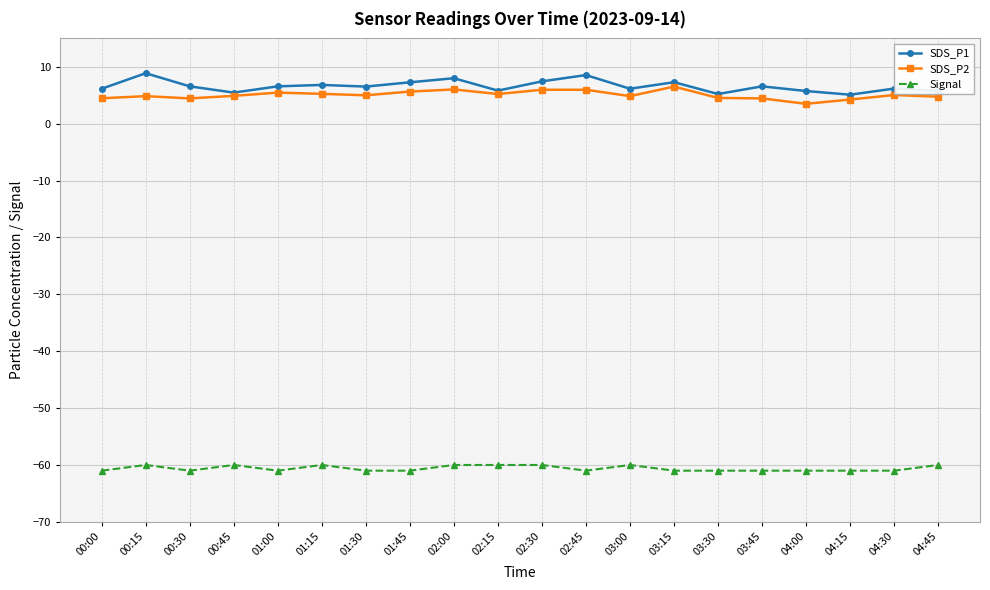

What is the label of the 5th point from the right?

03:45